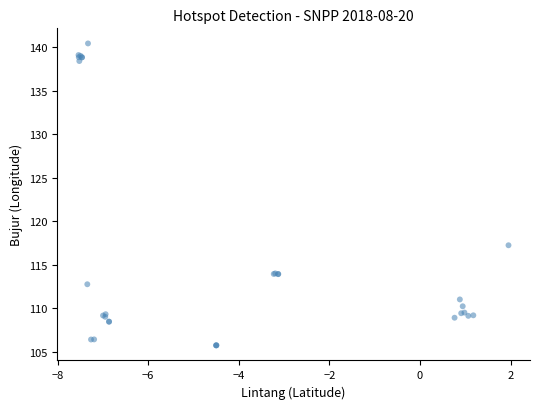

What Y value in the scatter plot is closest to 123?

117.2